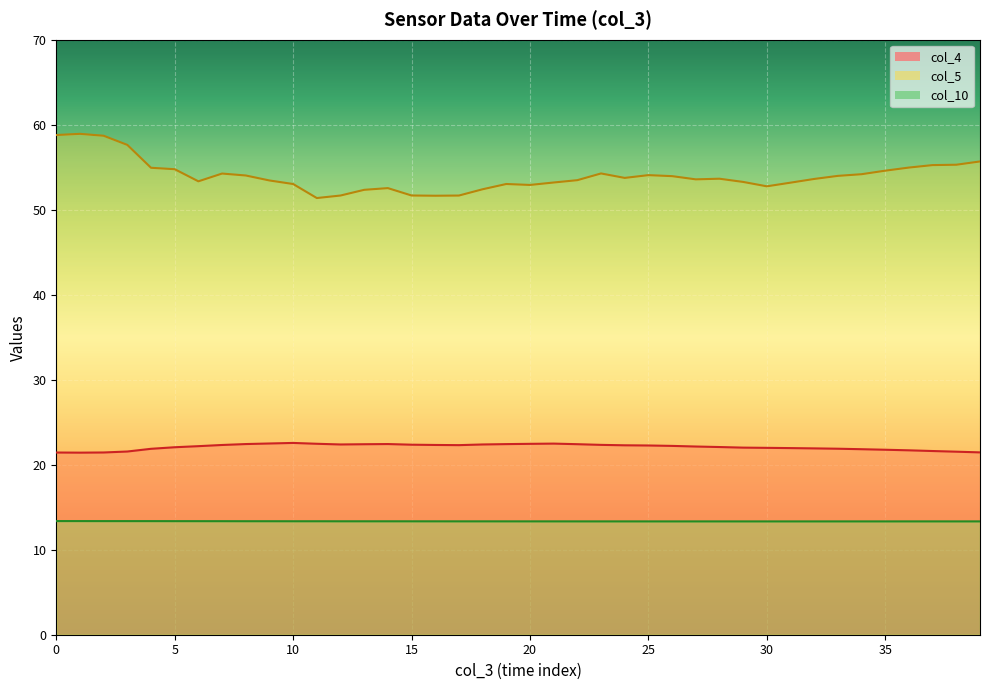

Does the chart display data point markers on the line(s)?

No